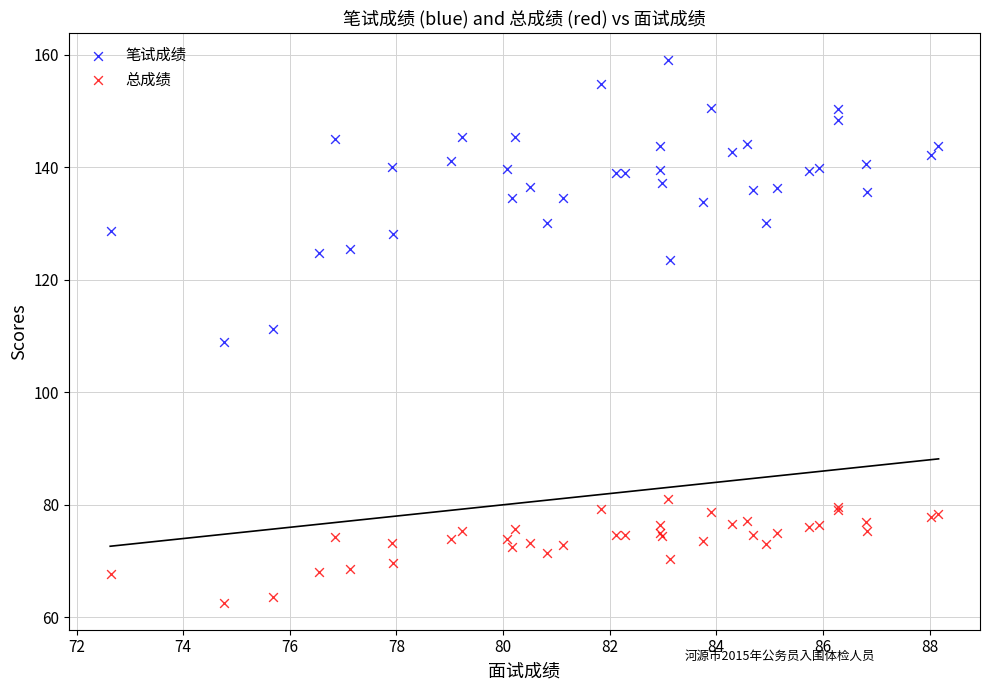

Which series contains the lowest Y value?

总成绩